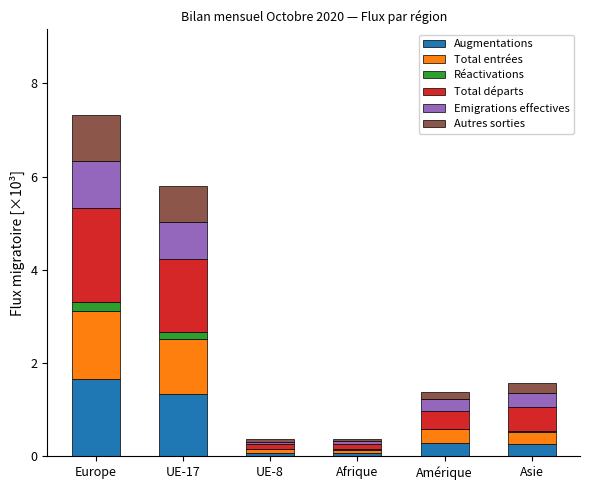

How many distinct data groups are displayed?

6